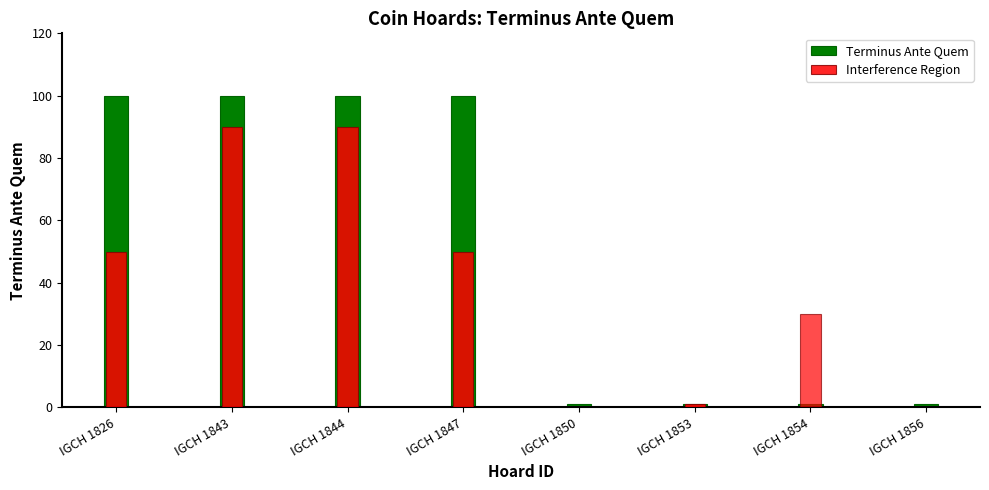

The value at IGCH 1854 is 1. True or false?

False